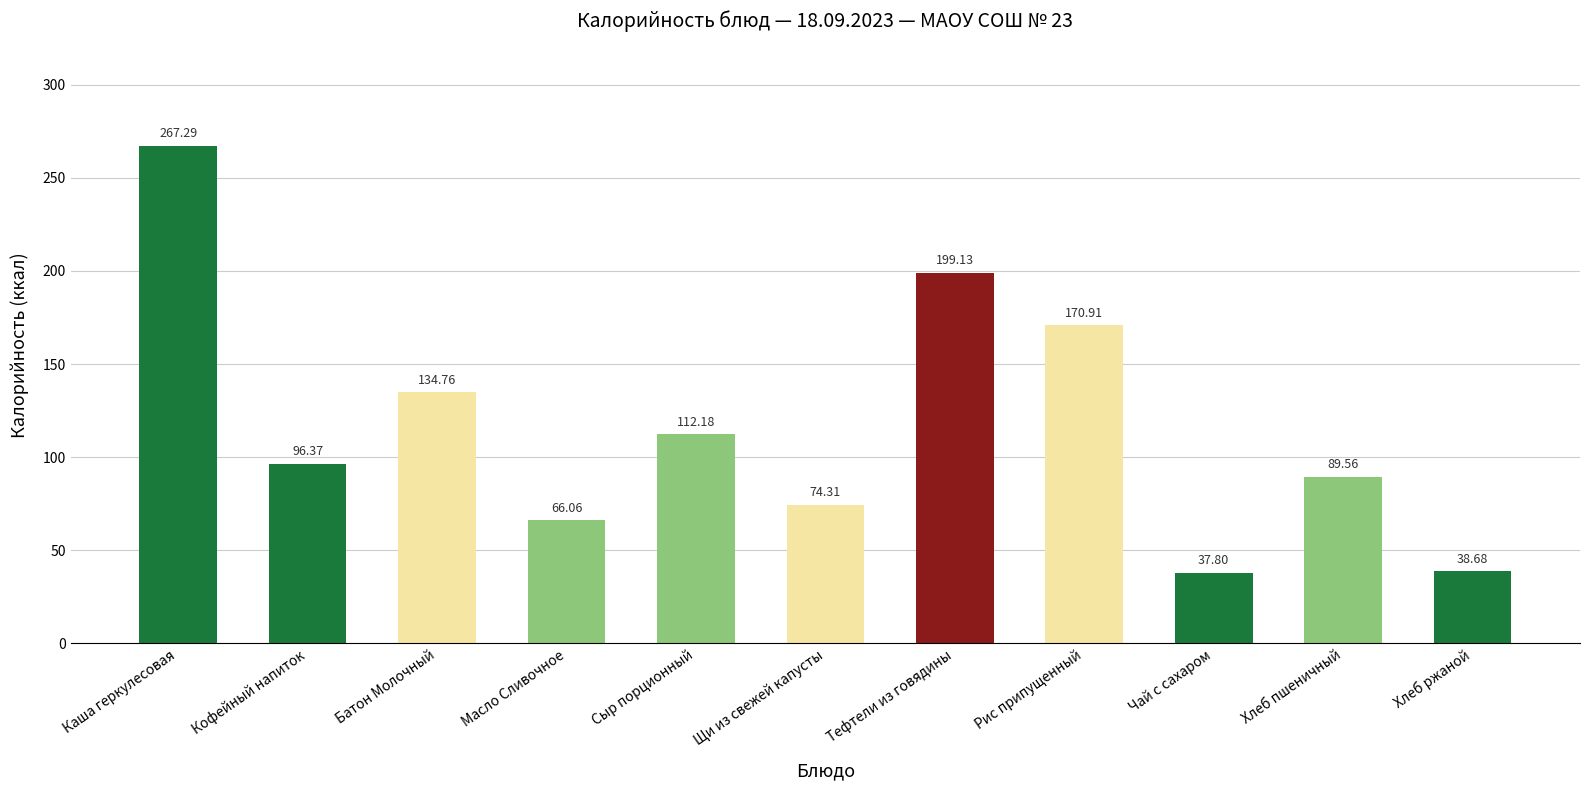

Approximately how many times larger is the value at Каша геркулесовая compared to Масло Сливочное?

4.0